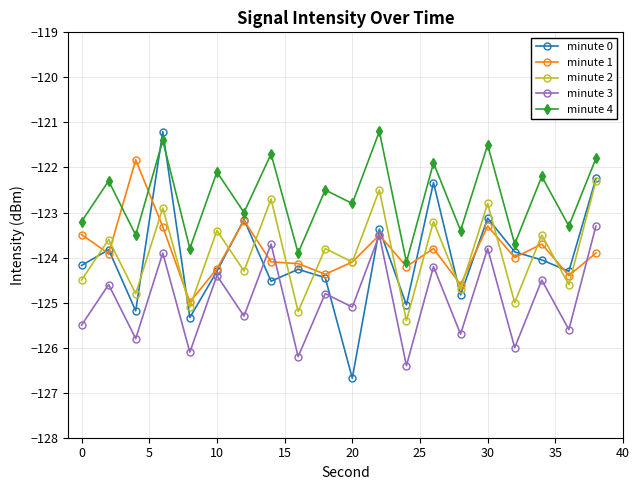

What is the value of the minute 3 point at the 19th from the left?

-125.6